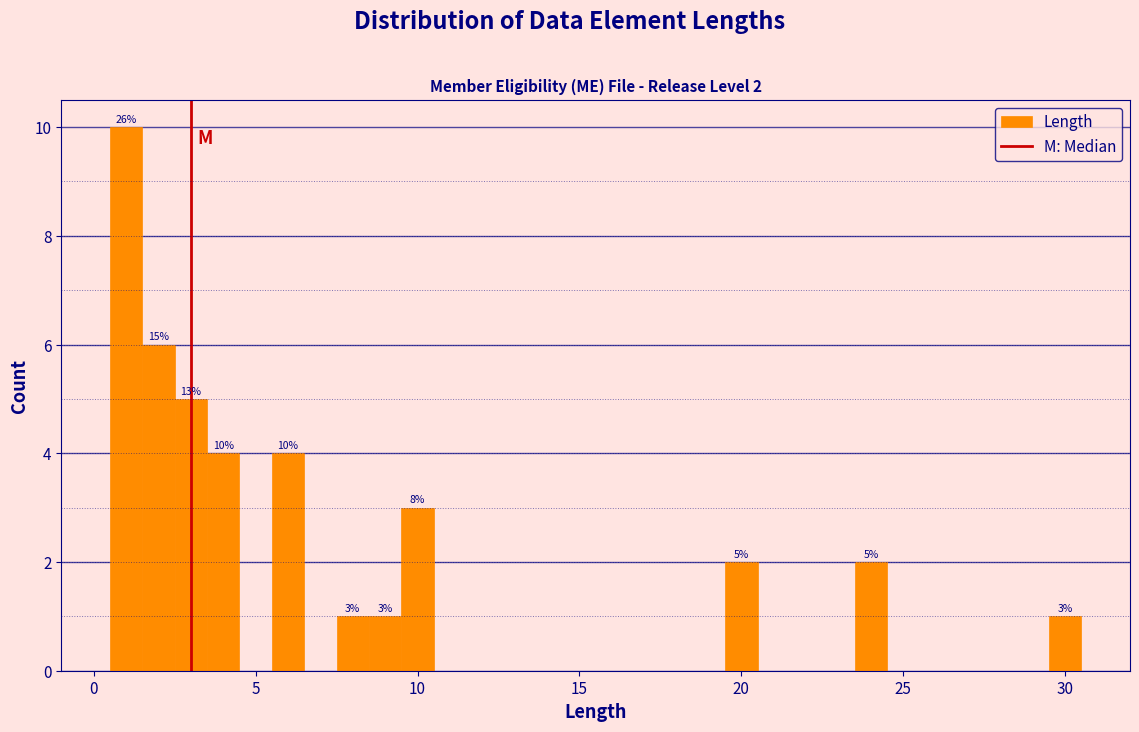

Read against the x-axis, roughly where is the centre of the tallest bar?

1.0